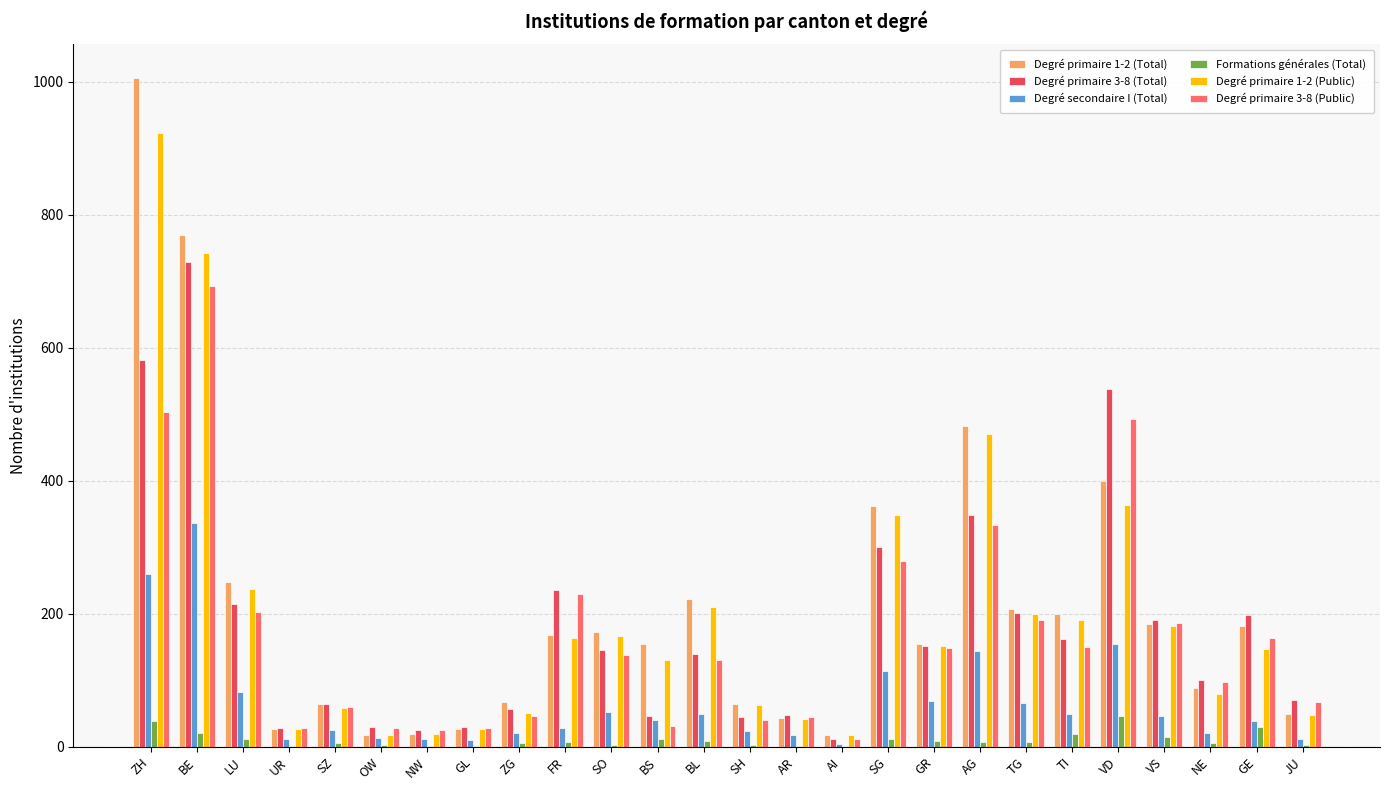

Which category has the highest value across all series?

ZH